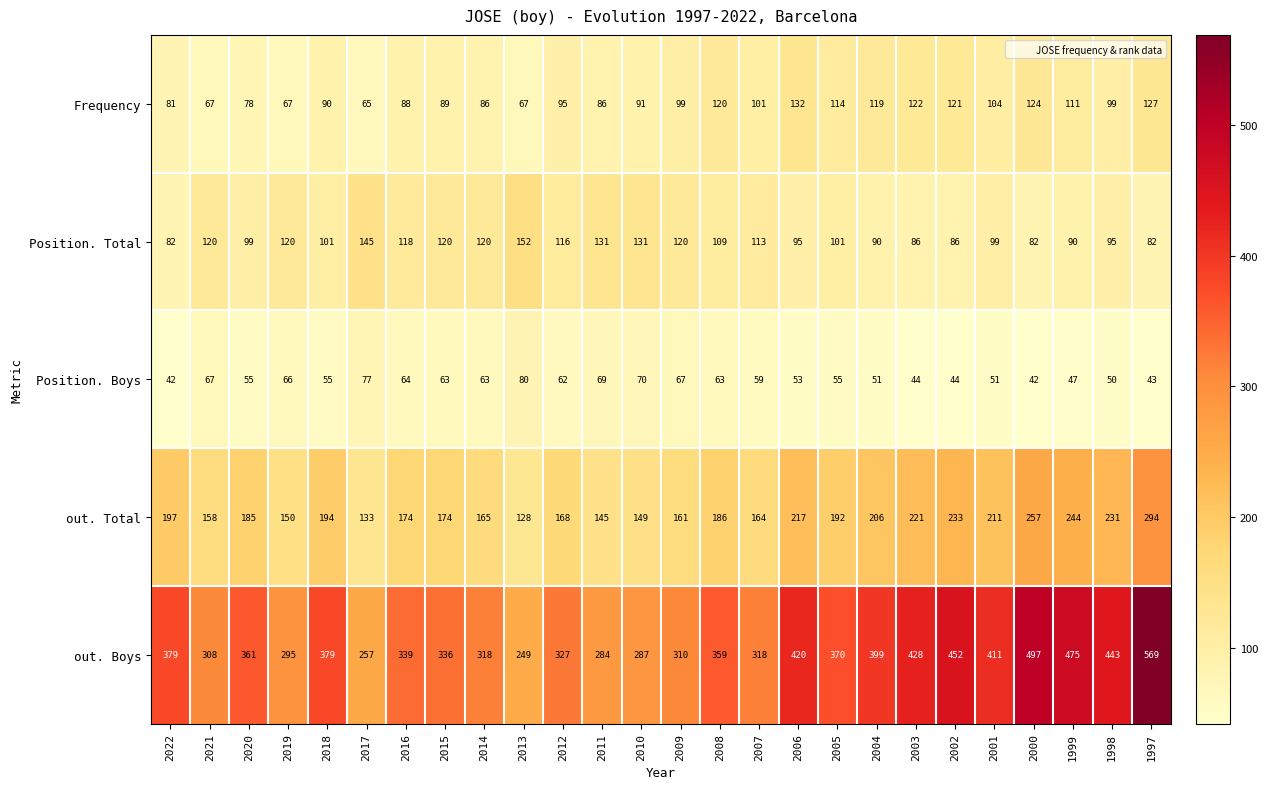

Is it true that out. Total equals 115 at 2008?

False